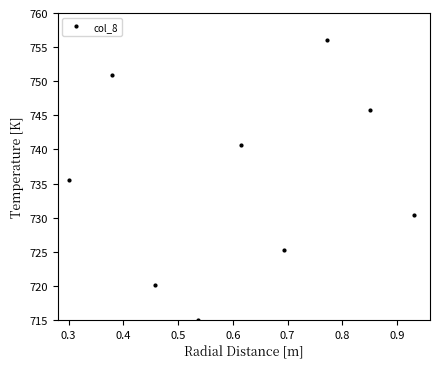

How many interior local peaks (higher than both neighbors) does the data have?

3